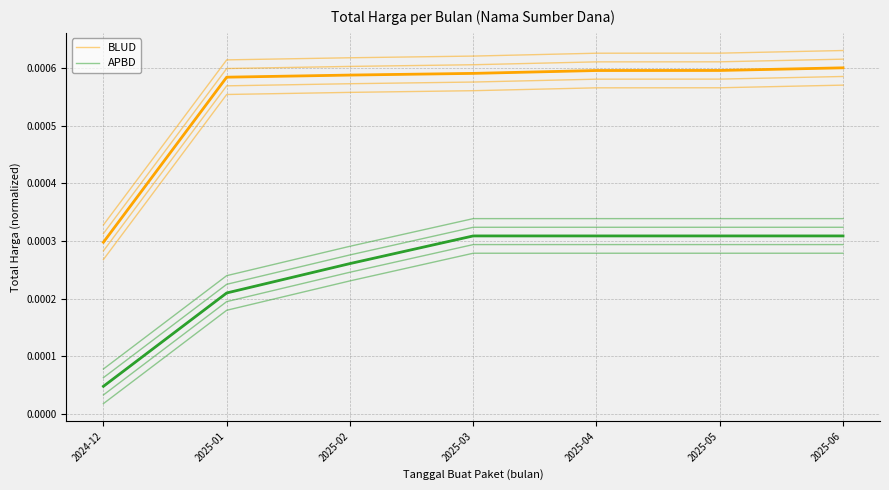

Which series has the largest range (max minus min)?

BLUD